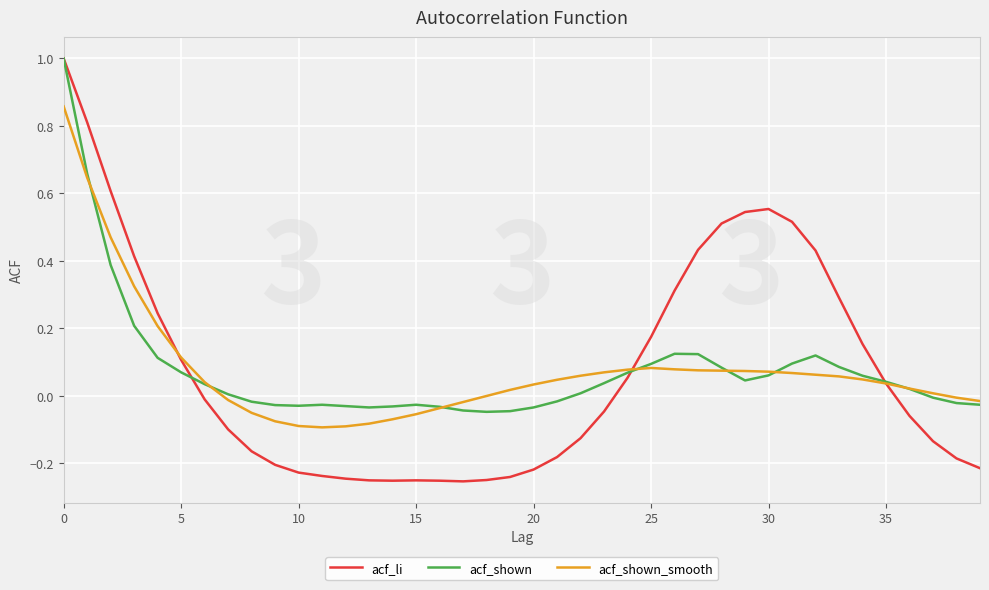

True or false: acf_li has more than 0 interior local peaks.

True